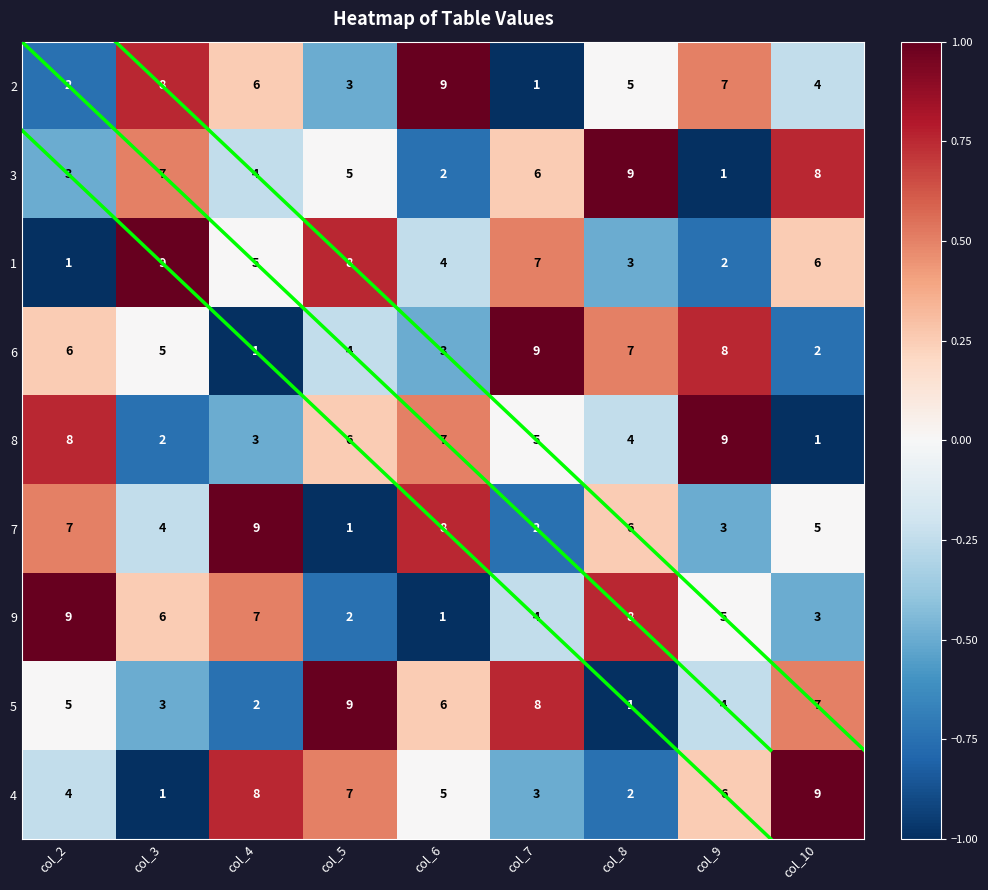

How many categories are shown in the chart?

9